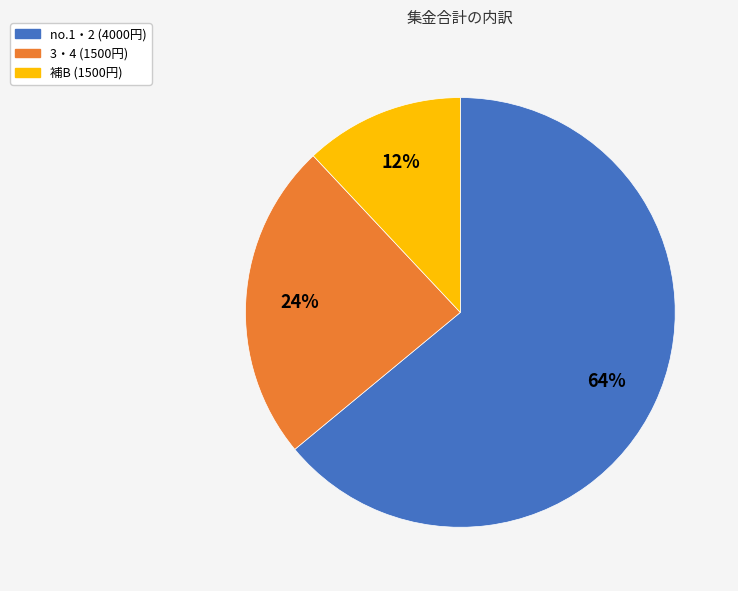

To the nearest percent, what is the difference between the largest and smallest slice percentages?

52%